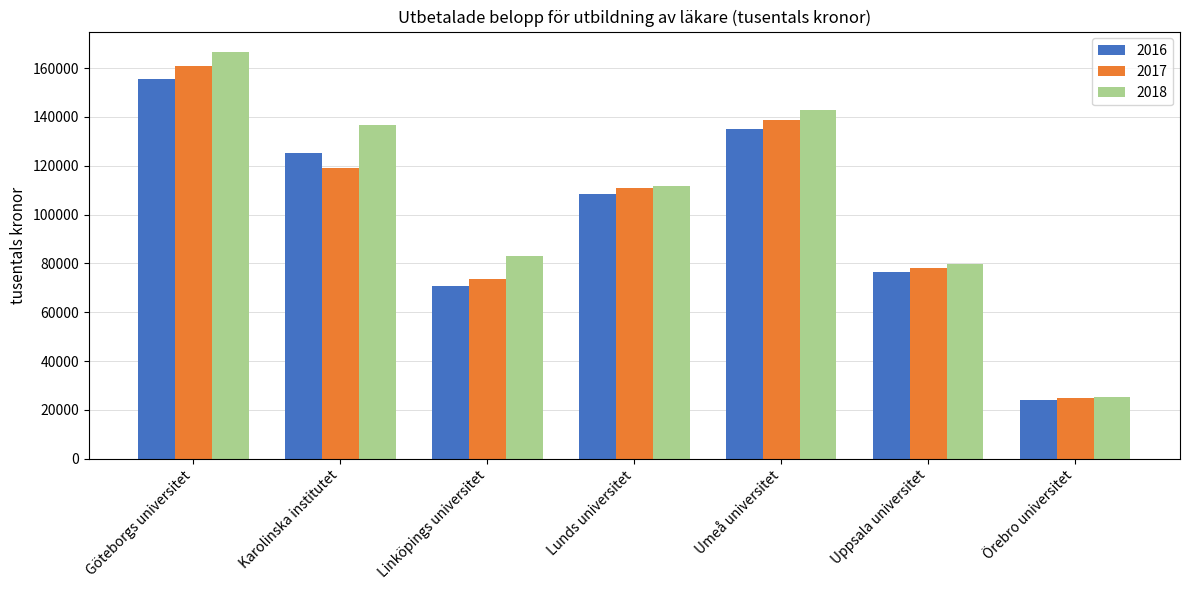

Rank the series by their maximum value, from highest to lowest.

2018, 2017, 2016